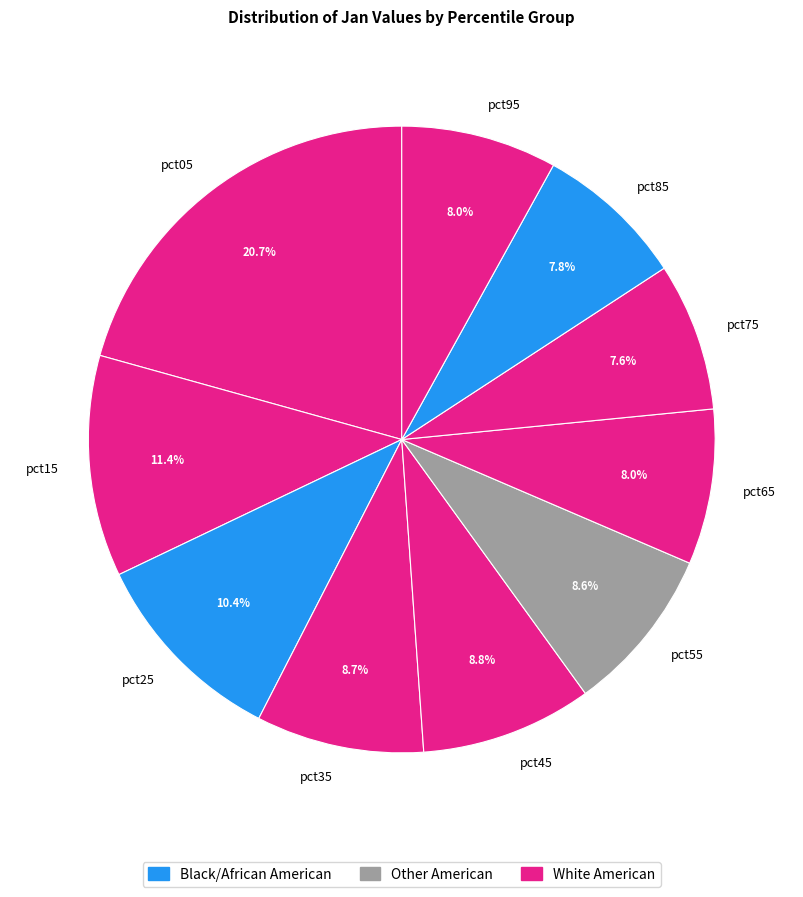

Does pct35 represent more than half of the total?

No